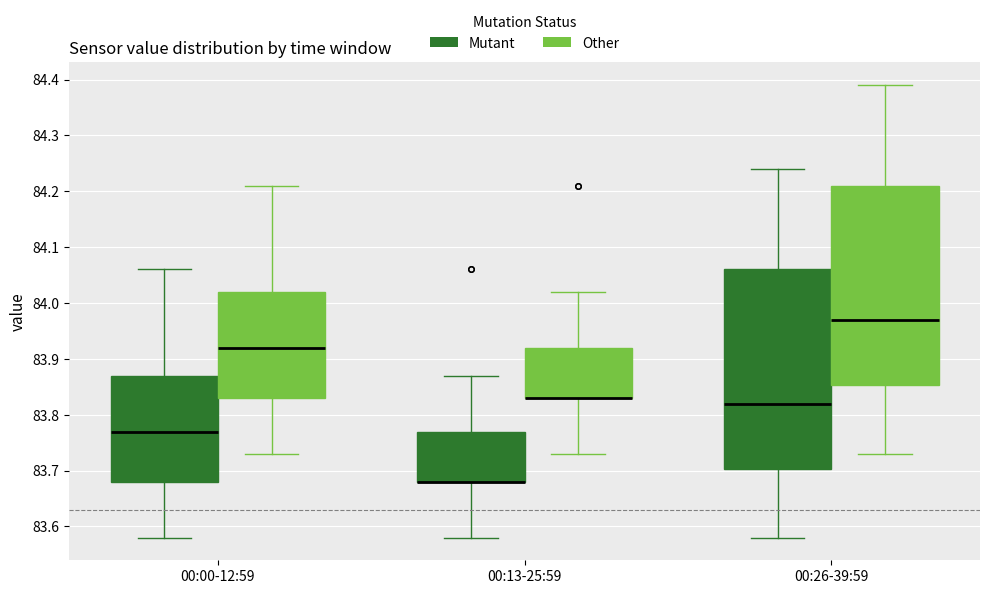

Where does the median line of the box for 00:00-12:59 (Other) sit on the y-axis? The values are not printed on the chart, so give them approximately, as read against the axis.

83.92